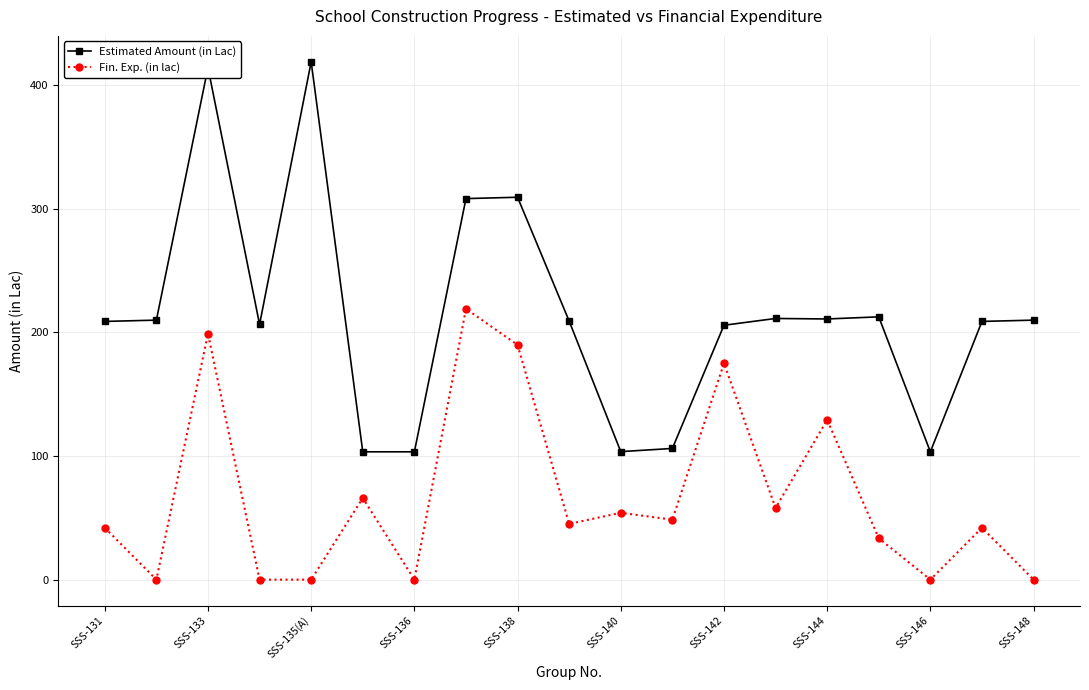

True or false: Fin. Exp. (in lac) and Estimated Amount (in Lac) intersect in this chart.

False